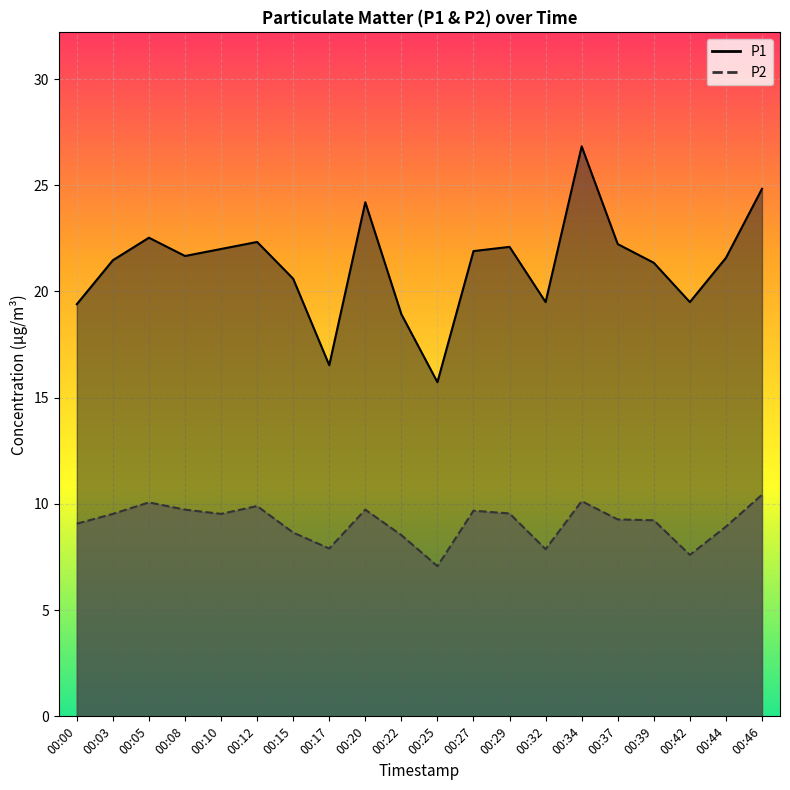

Reading left to right, transcribe all the data shown in this chart.

P1: 19.4	21.5	22.5	21.7	22.0	22.3	20.6	16.5	24.2	18.9	15.7	21.9	22.1	19.5	26.8	22.2	21.4	19.5	21.6	24.8
P2: 9.1	9.5	10.1	9.7	9.5	9.9	8.7	7.9	9.7	8.5	7.1	9.7	9.6	7.9	10.1	9.3	9.2	7.6	8.9	10.4